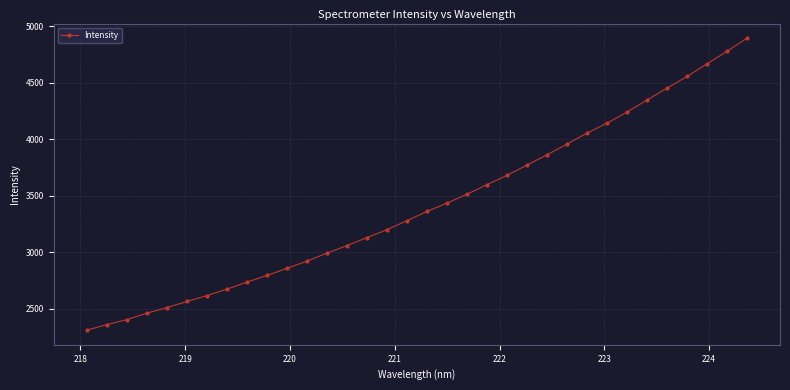

What is the value of the 9th point from the left?

2737.2